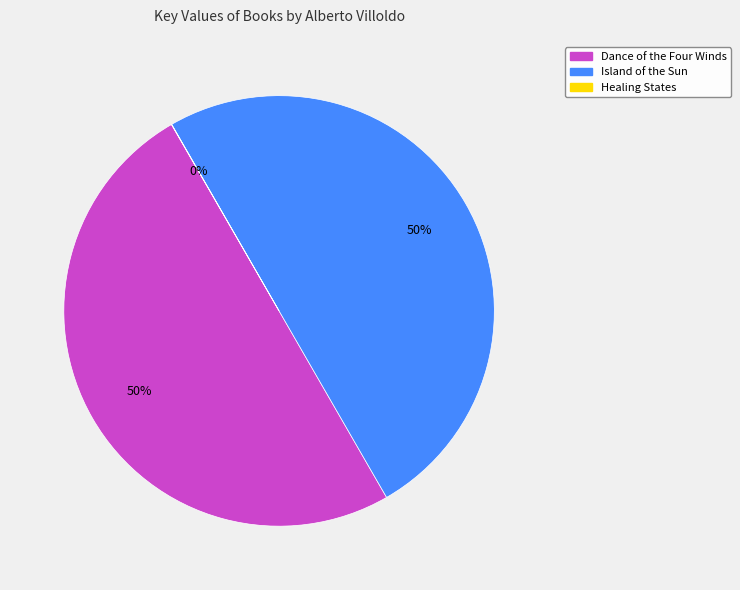

Is it true that Dance of the Four Winds is 50% of the pie?

True